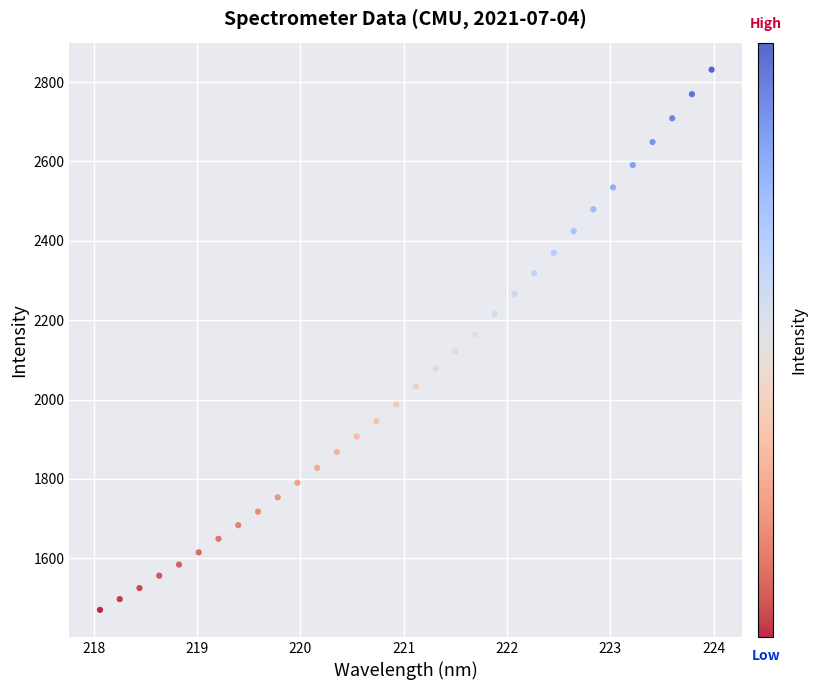

What is the range of Y values (max minus min)?

1361.2